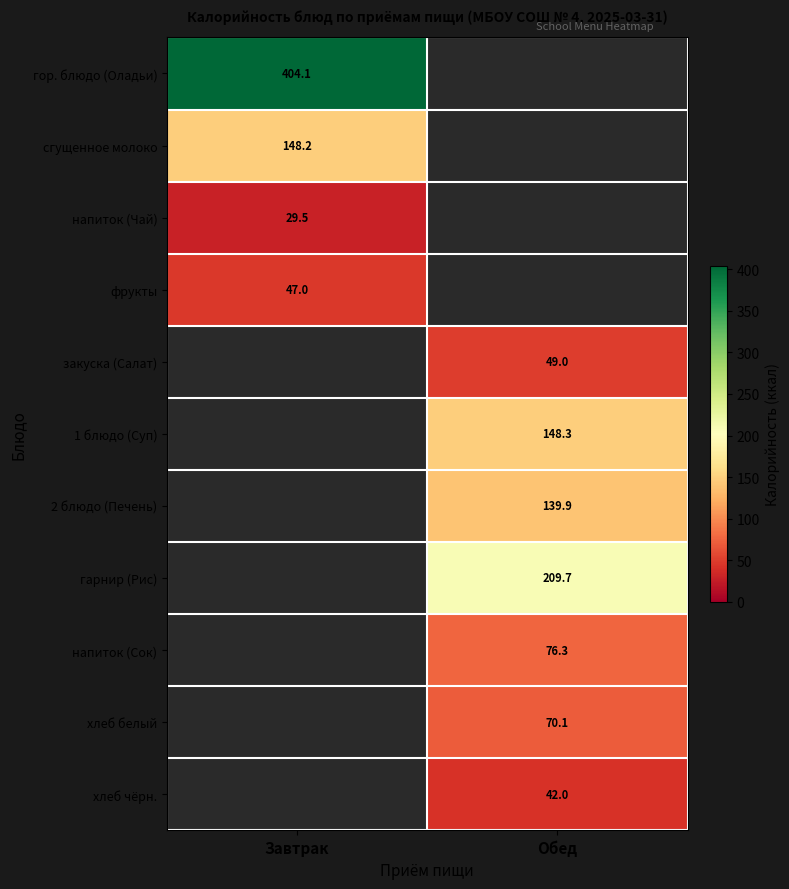

Is it true that гор. блюдо (Оладьи) equals 98.2 at Завтрак?

False